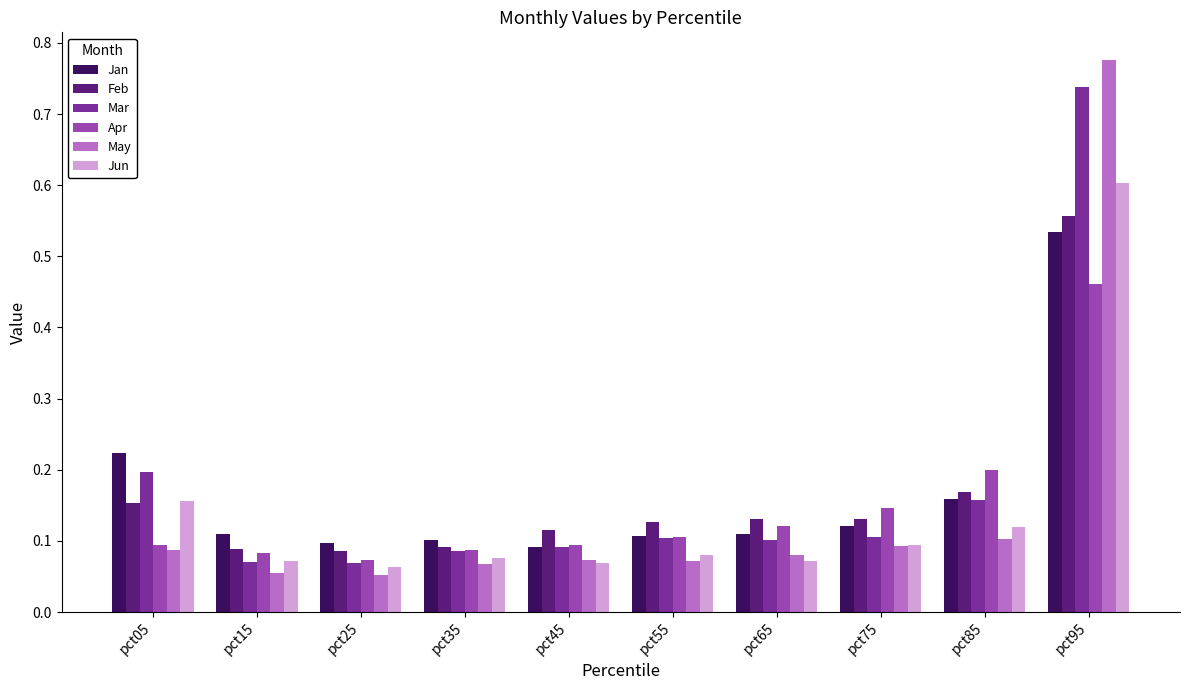

At how many categories does at least one series exceed 0?

10